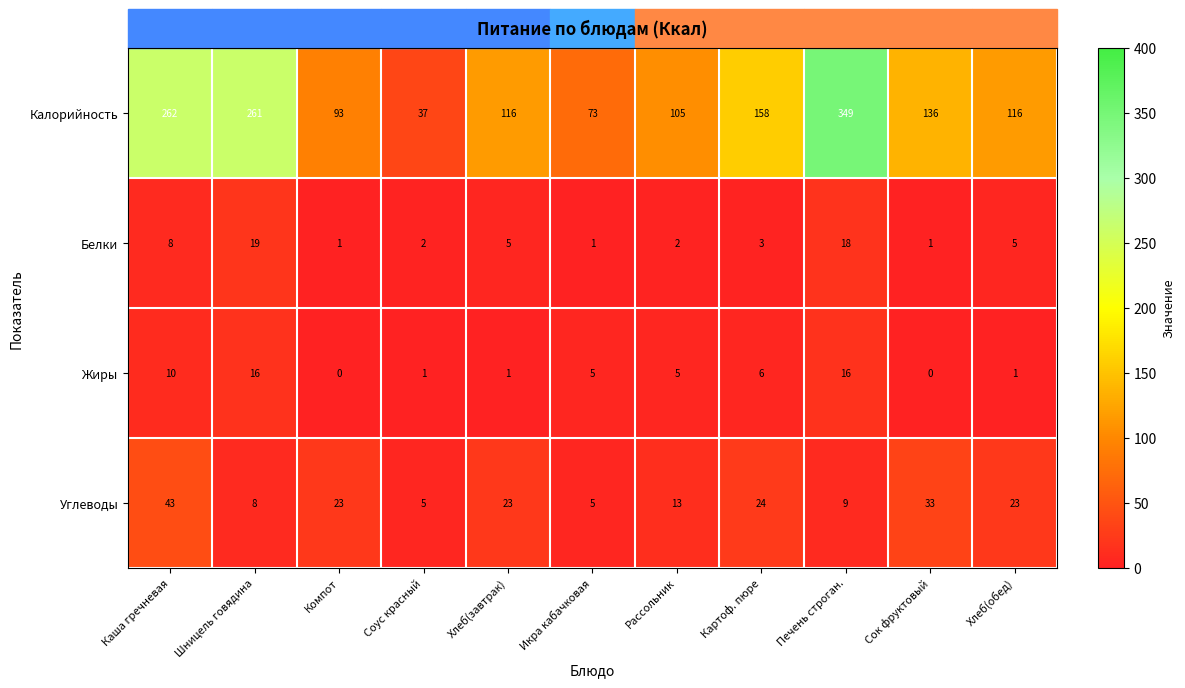

Rank the series by their maximum value, from highest to lowest.

Калорийность, Углеводы, Белки, Жиры